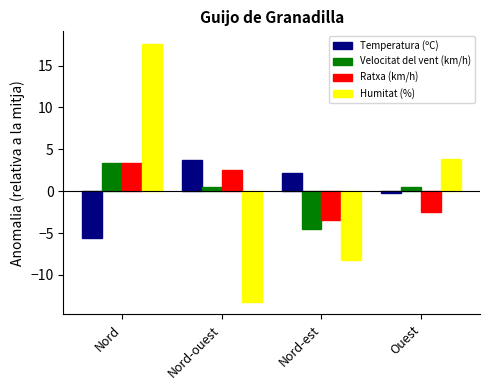

What is the difference between the maximum and minimum values in the Temperatura (ºC) series?

9.3